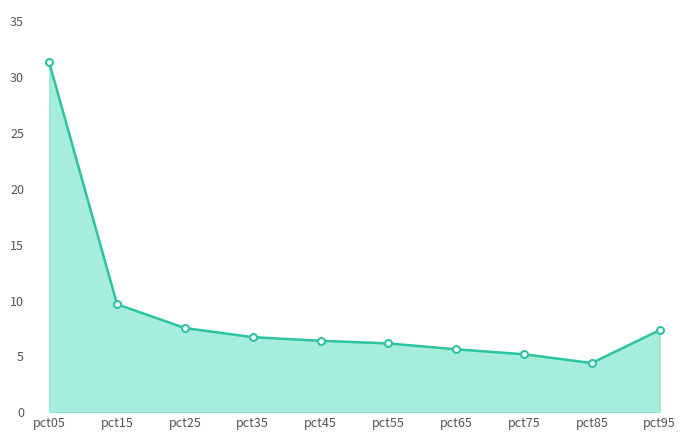

Count the number of categories in the chart.

10